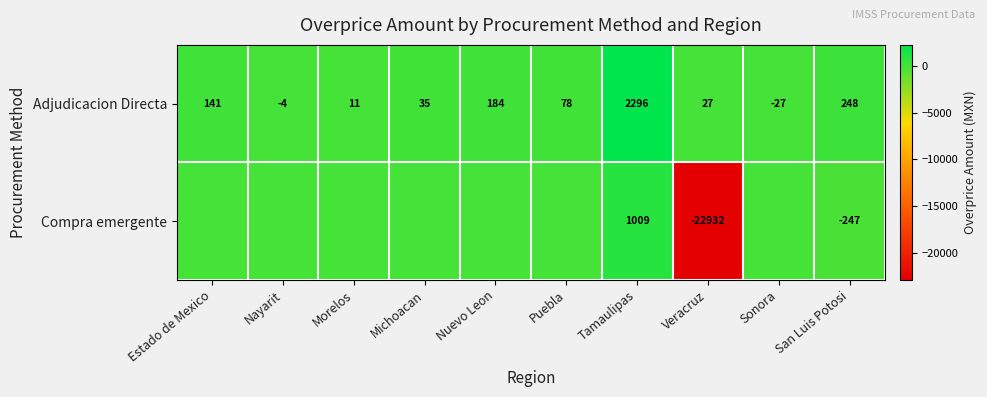

How many distinct data groups are displayed?

2